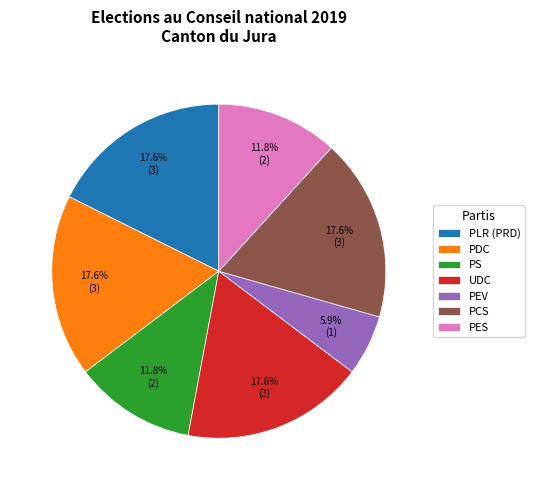

What percentage do PCS and PEV together represent?

23.5%